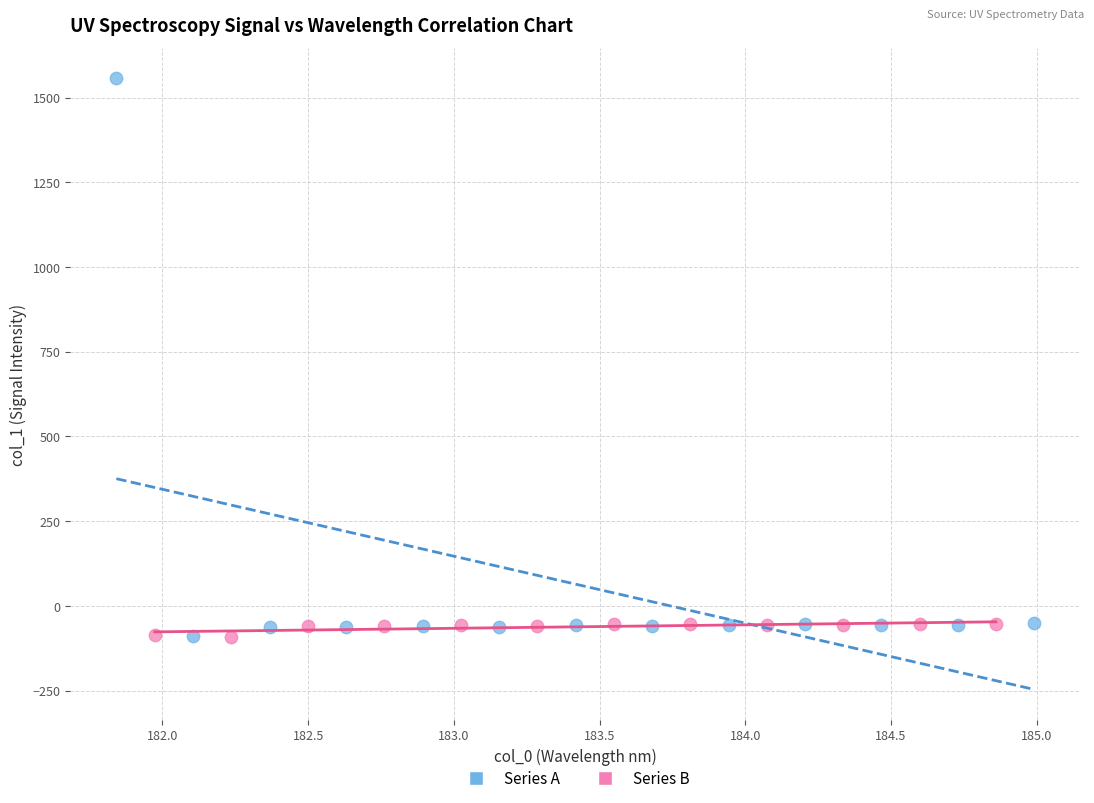

What are all the series names shown in the legend?

Series A, Series B